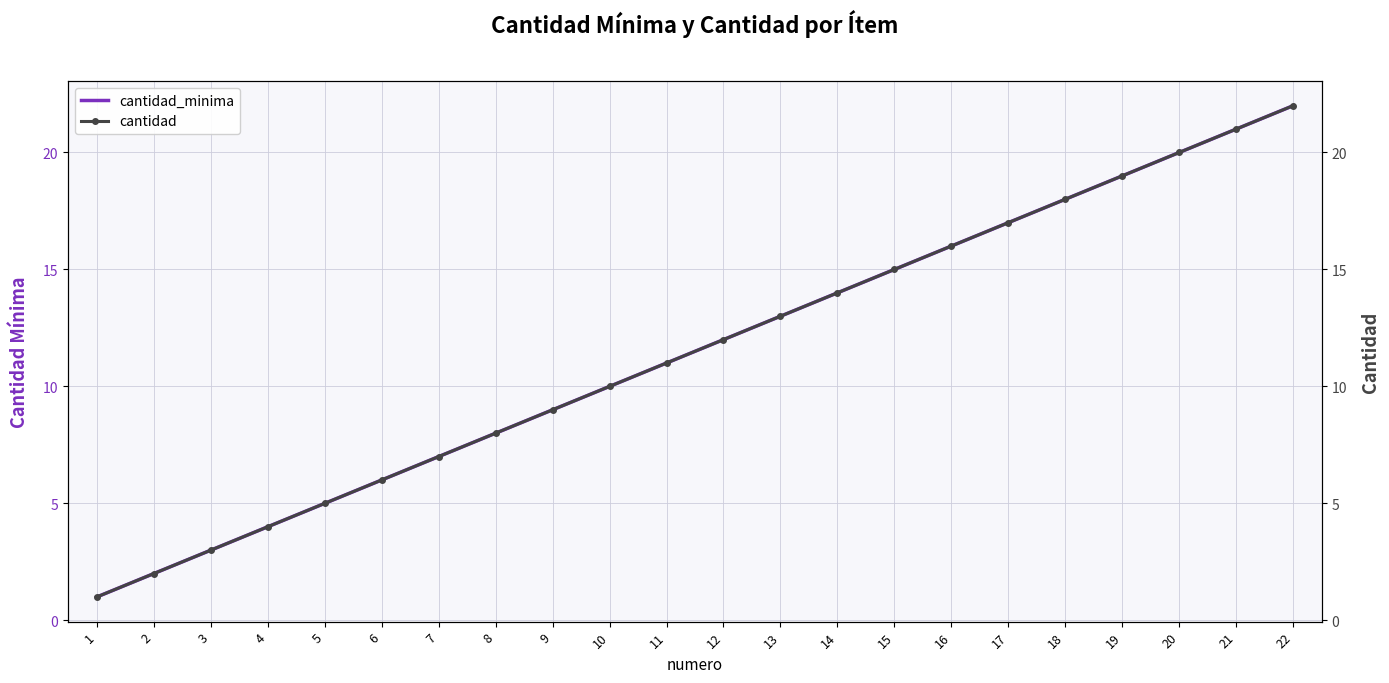

What is the difference between the cantidad values at 4 and 17?

13